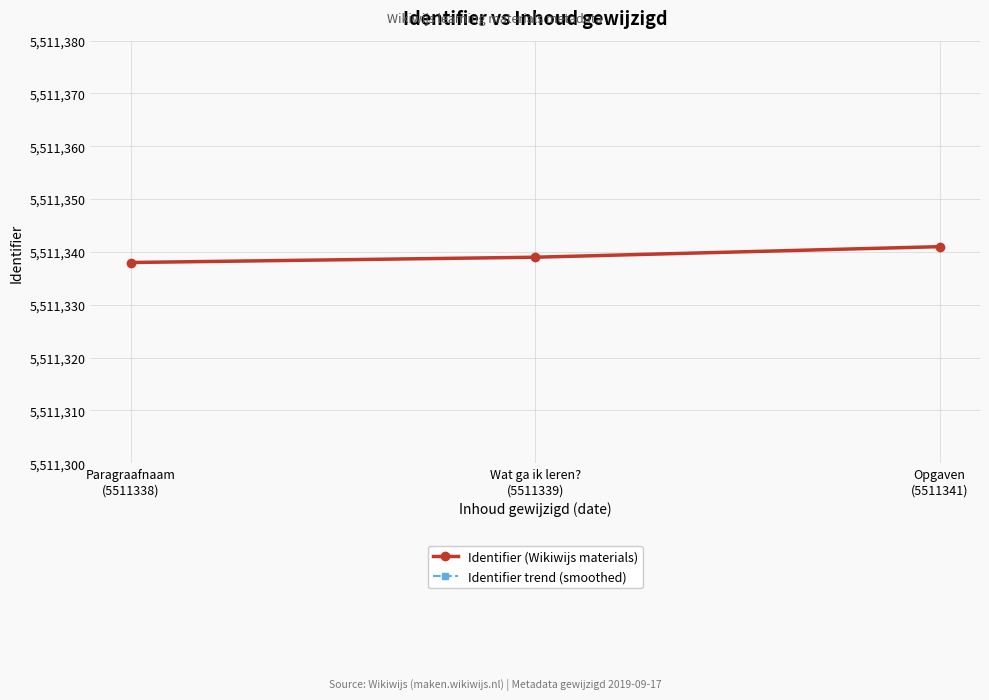

What is the label of the 1st point from the right?

Opgaven
(5511341)